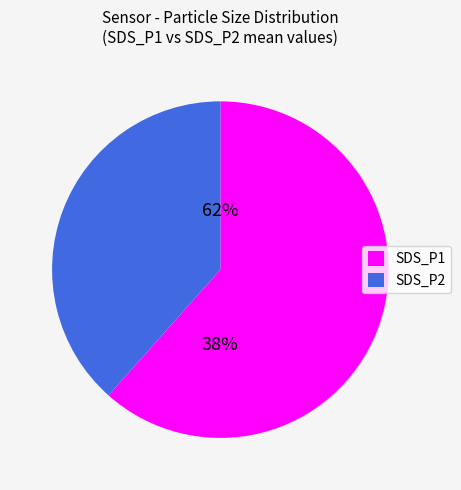

To the nearest percent, what is the average slice percentage?

50%